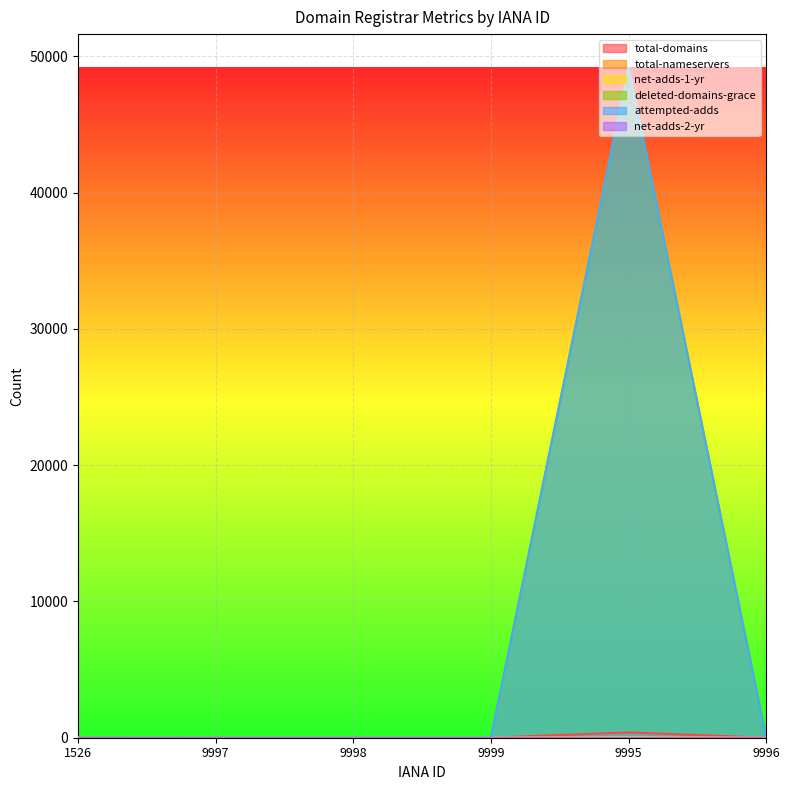

At which label does total-domains first exceed 1?

1526